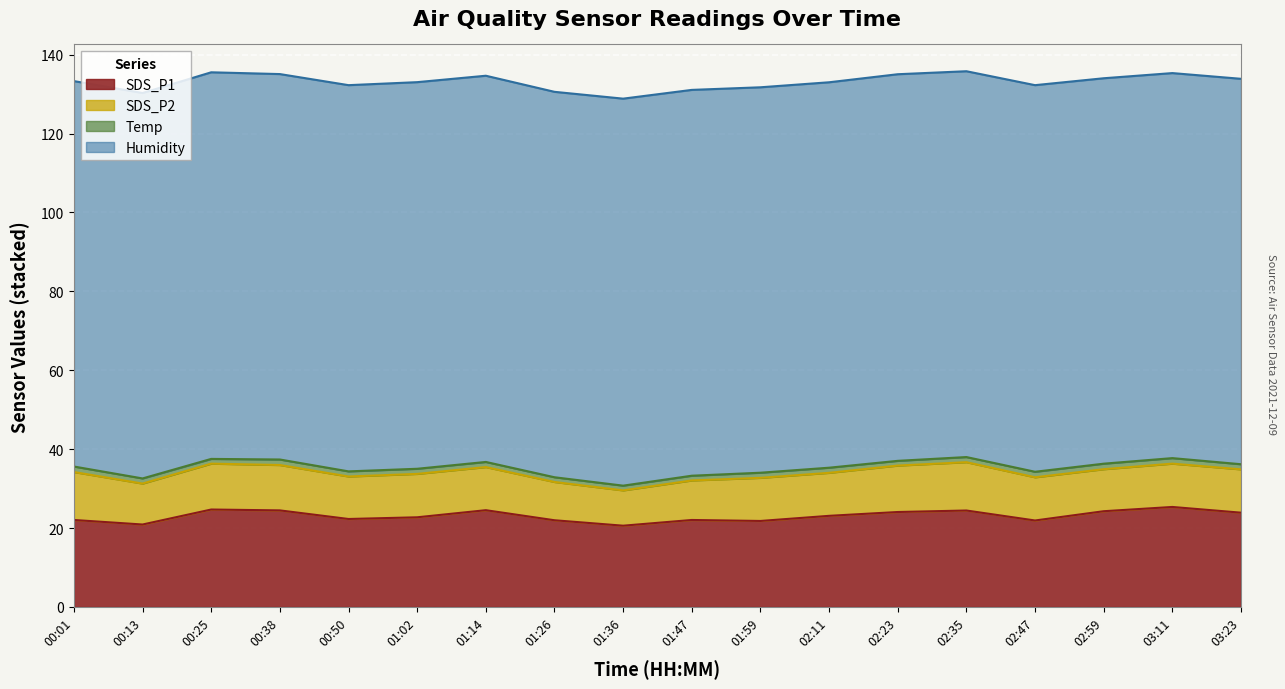

What is the sum of the Humidity values at 01:47 and 03:23?

195.5